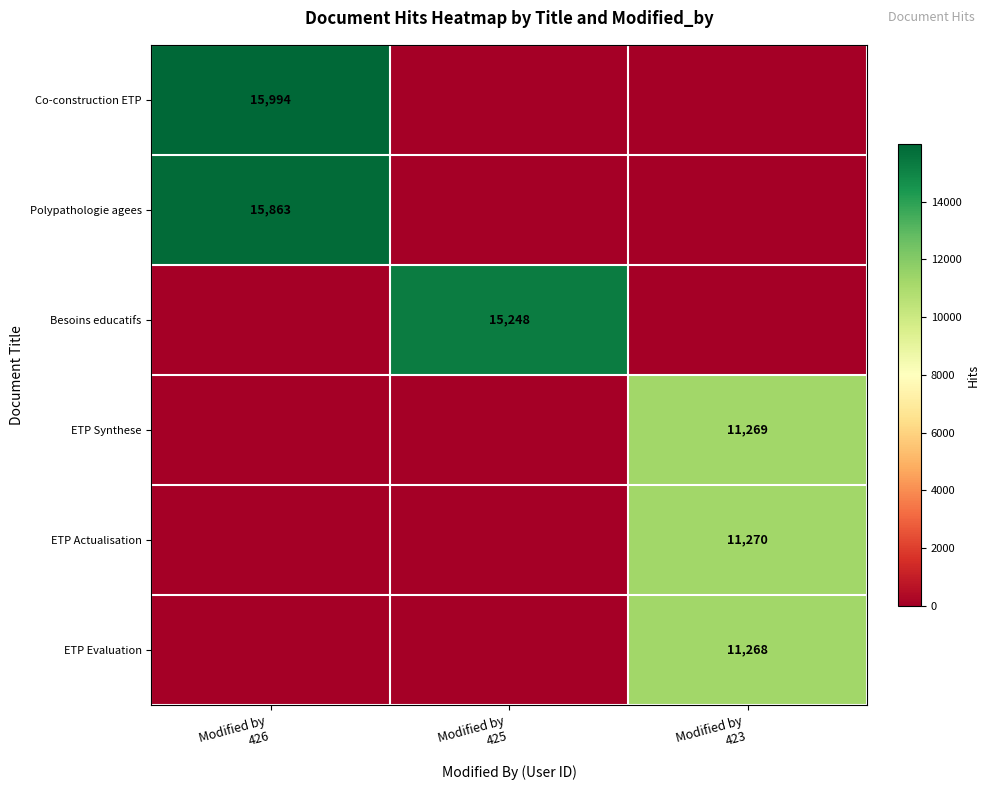

At which label does Polypathologie agees reach its peak?

Modified by 426